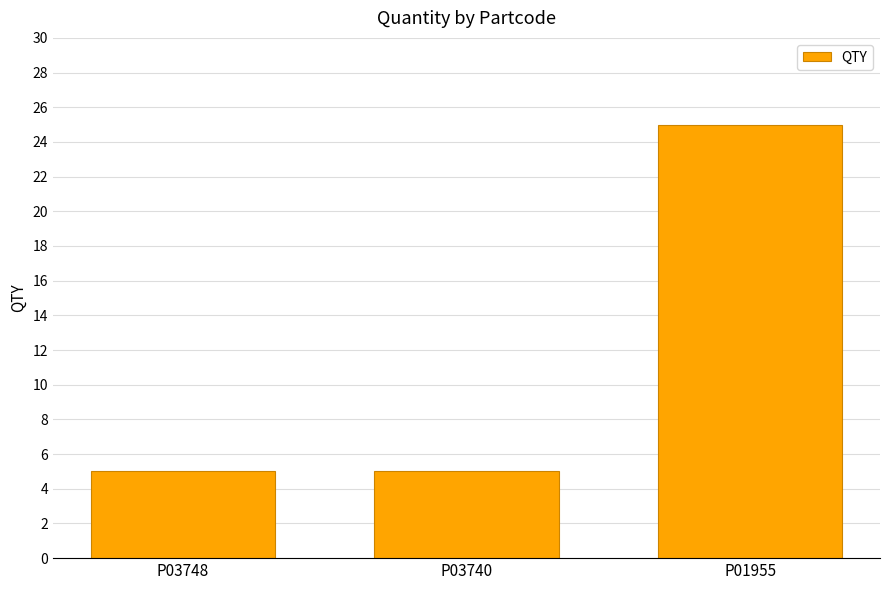

What is the value of the 2nd bar from the left?

5